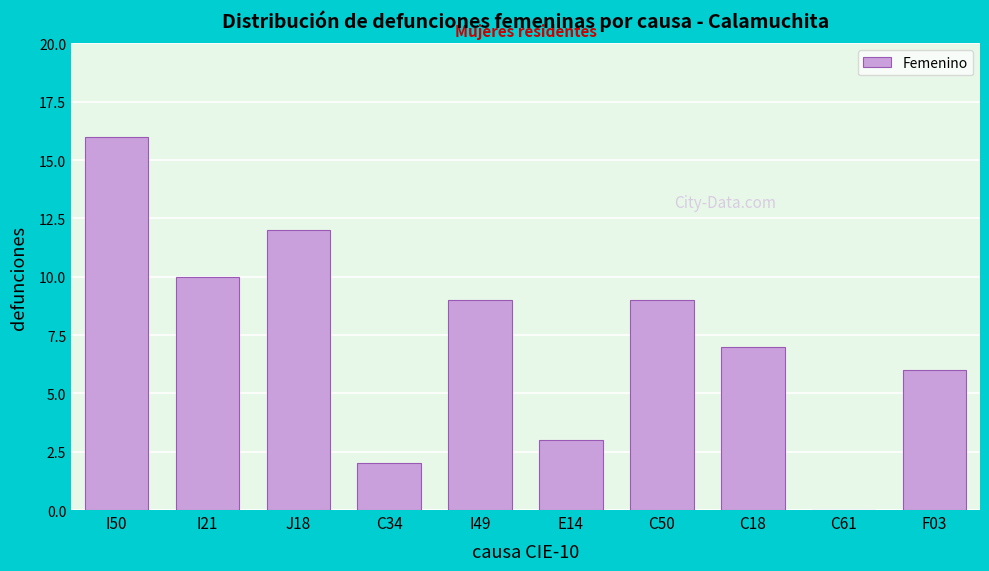

Reading left to right, list all the values displayed in this chart.

I50=16	I21=10	J18=12	C34=2	I49=9	E14=3	C50=9	C18=7	C61=0	F03=6